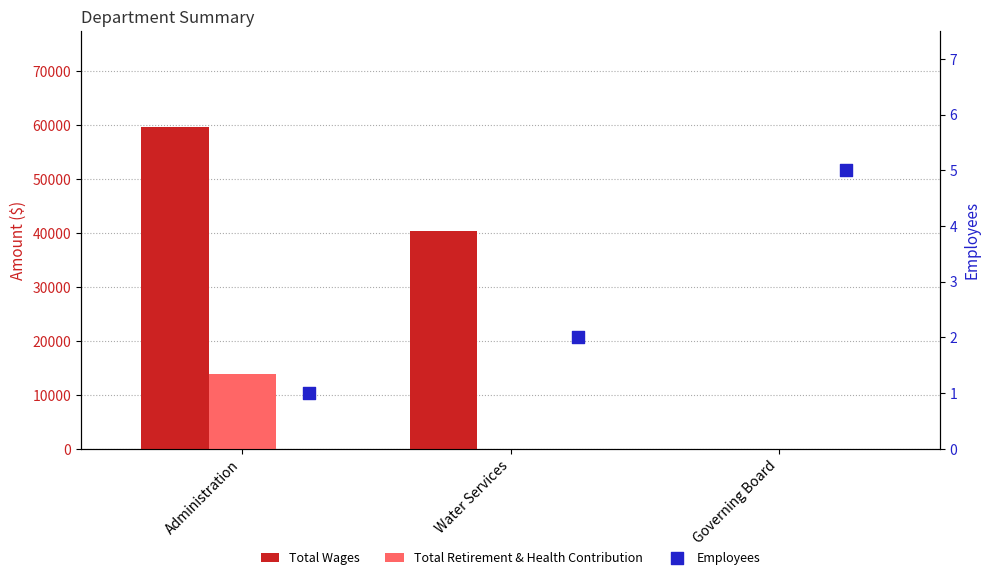

Which series reaches the minimum Y coordinate?

Total Wages